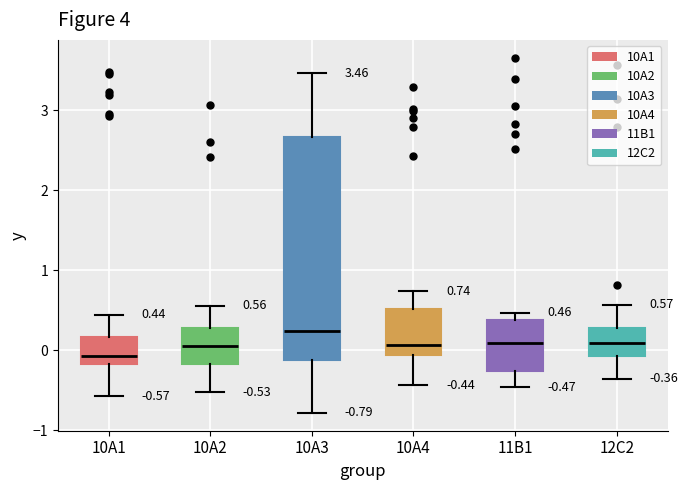

Comparing the boxes themselves (not the whiskers), which one is the tallest?

10A3